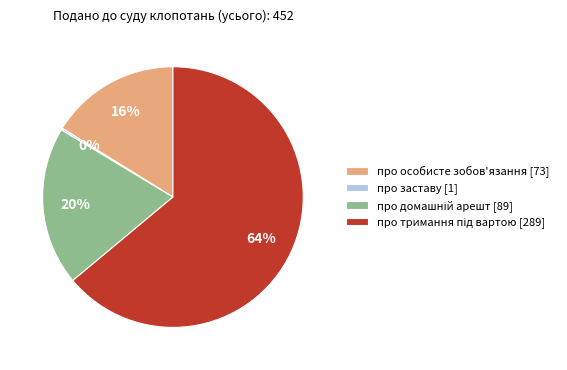

To the nearest percent, what portion does про особисте зобов'язання [73] represent?

16%